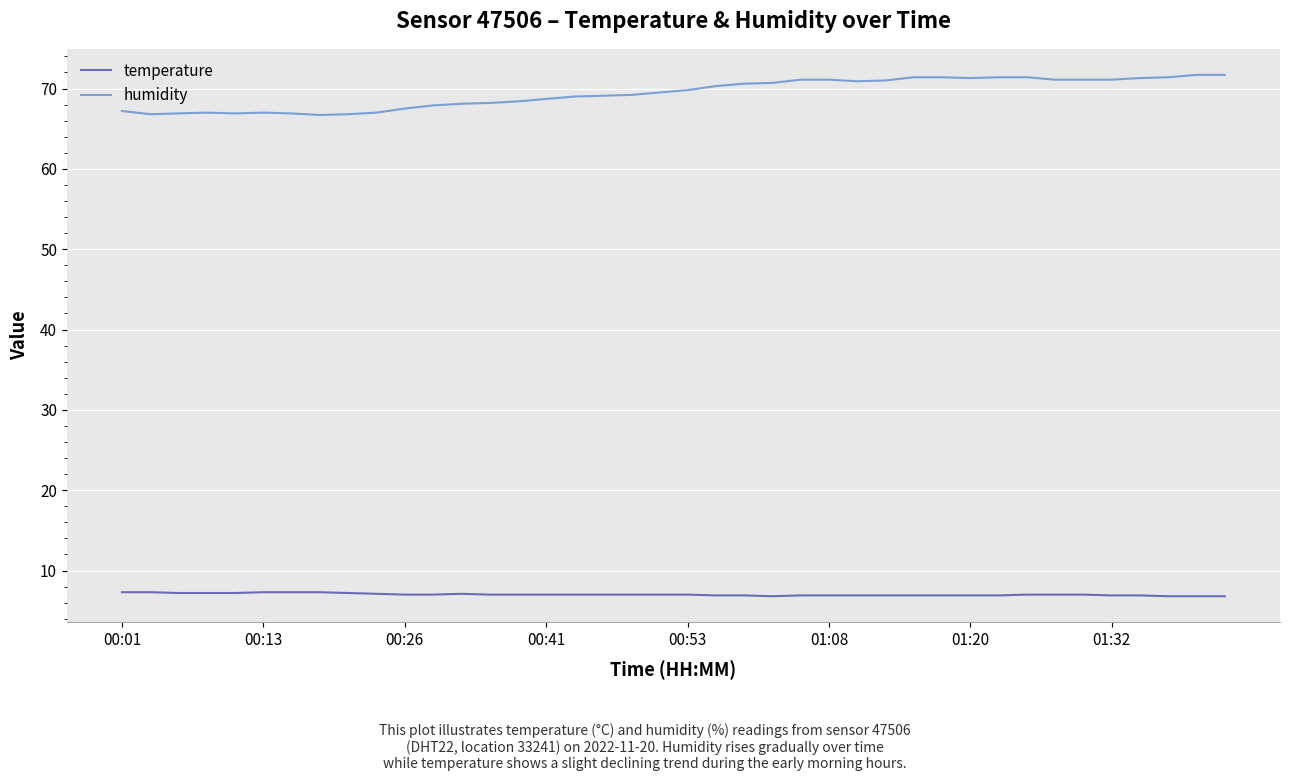

What is the difference between the maximum and minimum values in the humidity series?

5.0